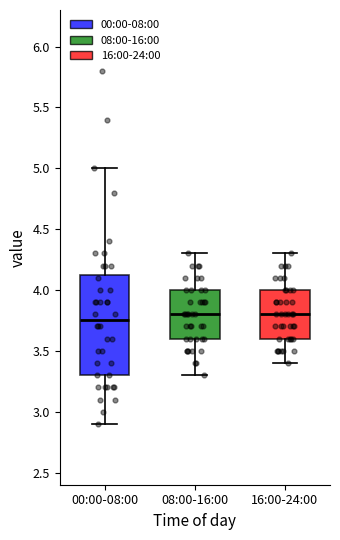

Which box is the tallest, from its lower edge to its upper edge?

00:00-08:00